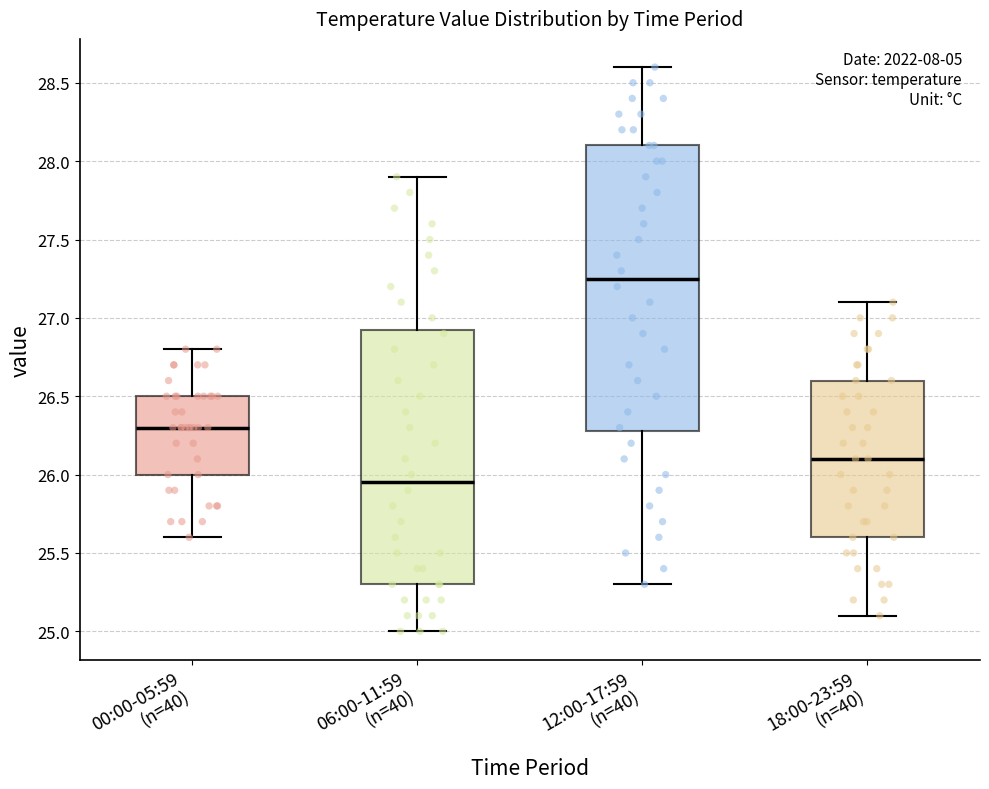

Reading left to right, transcribe this box plot: for each box, give where its median line is, the range the box spans, and where its two whiskers end, as read against the y-axis. The values are not printed on the chart, so give them approximately, as read against the axis.

00:00-05:59 (n=40): median 26.30, box 26.00 to 26.50, whiskers 25.60 to 26.80
06:00-11:59 (n=40): median 25.95, box 25.30 to 26.95, whiskers 25.00 to 27.90
12:00-17:59 (n=40): median 27.25, box 26.30 to 28.10, whiskers 25.30 to 28.60
18:00-23:59 (n=40): median 26.10, box 25.60 to 26.60, whiskers 25.10 to 27.10